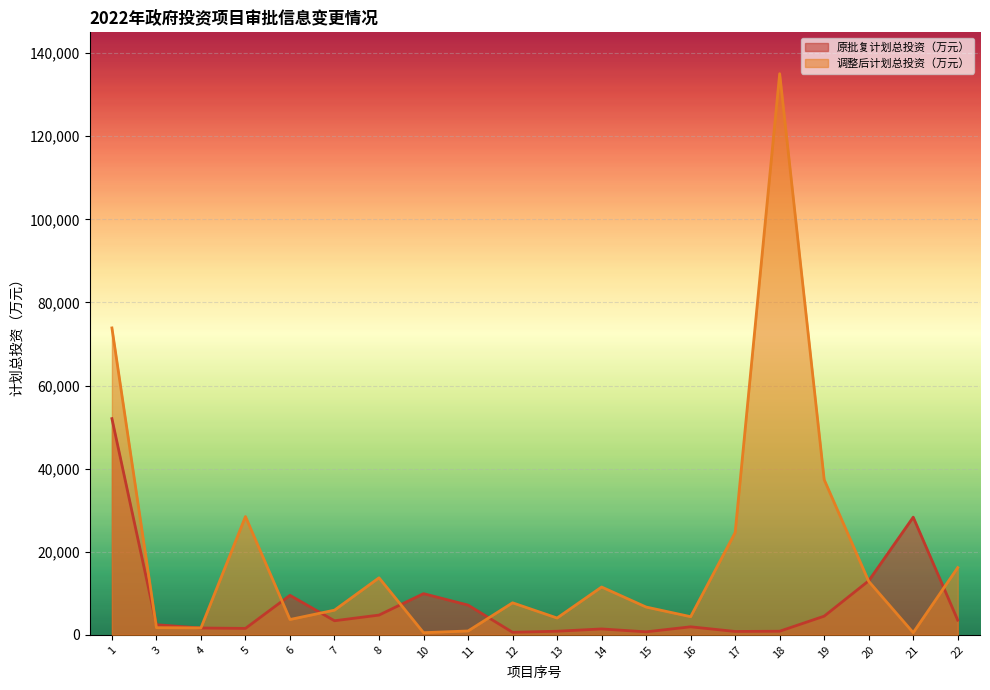

At 17, list the series in order from smallest to largest.

原批复计划总投资（万元）, 调整后计划总投资（万元）